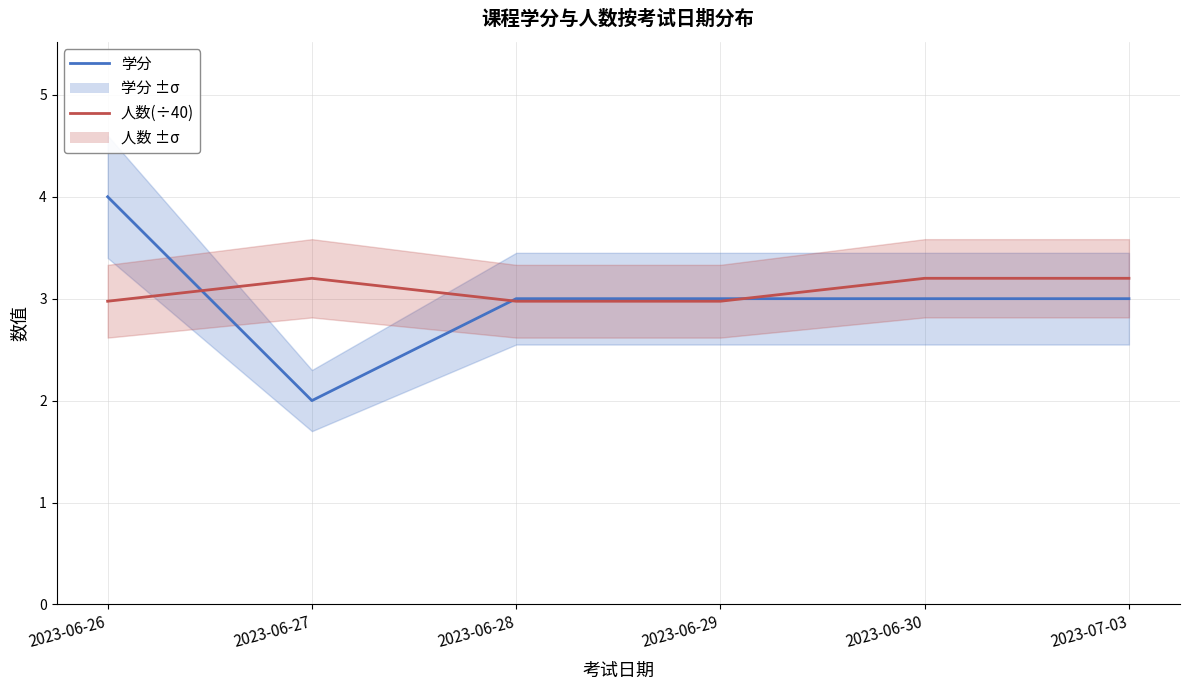

True or false: 人数(÷40) and 学分 cross at least once.

True